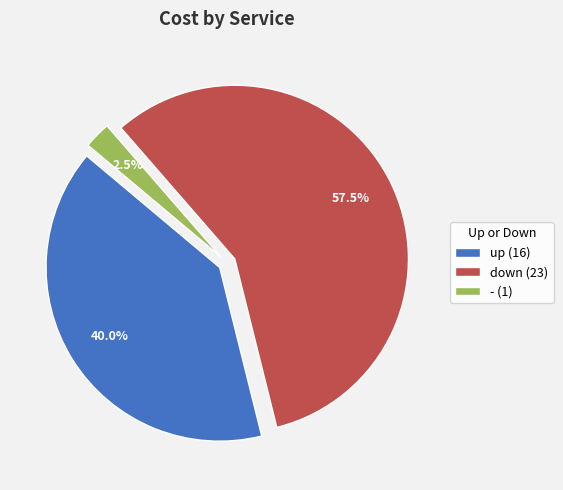

To the nearest percent, what is the average slice percentage?

33%